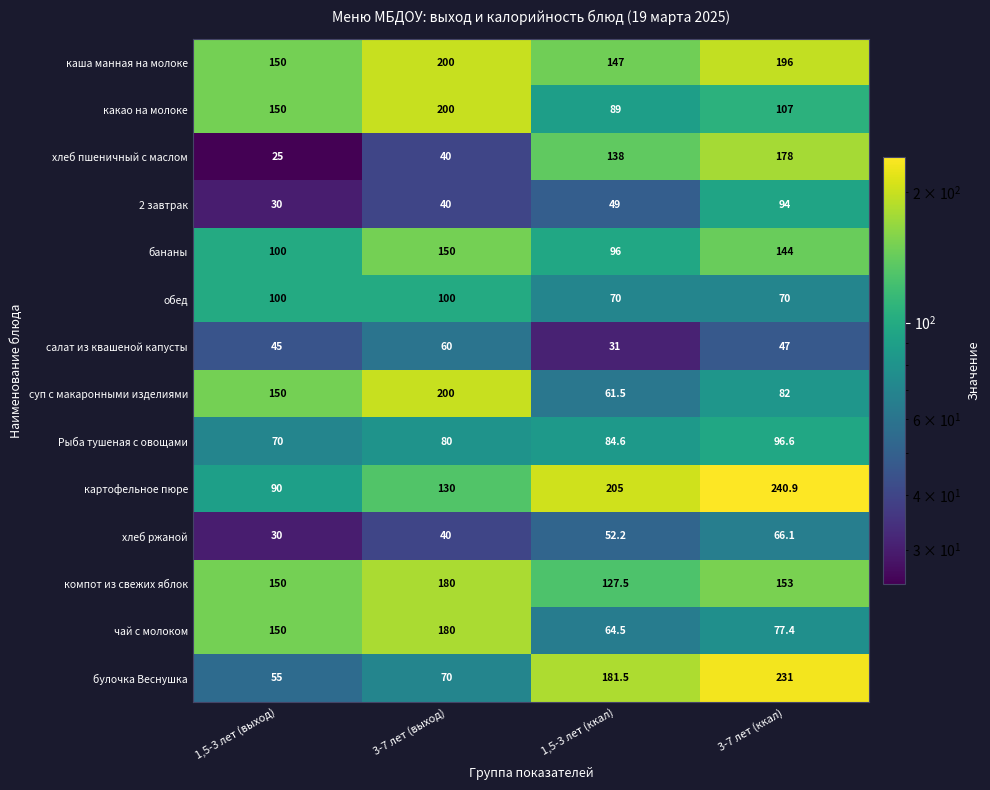

What is the difference between the highest and lowest values at 1,5-3 лет (ккал)?

174.0